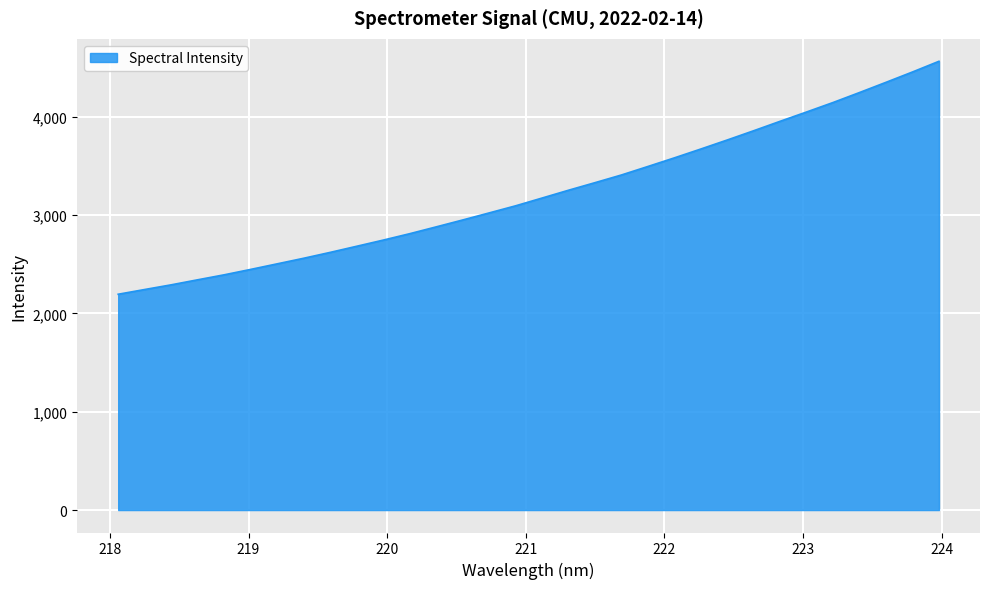

Does the chart display data point markers on the line(s)?

No